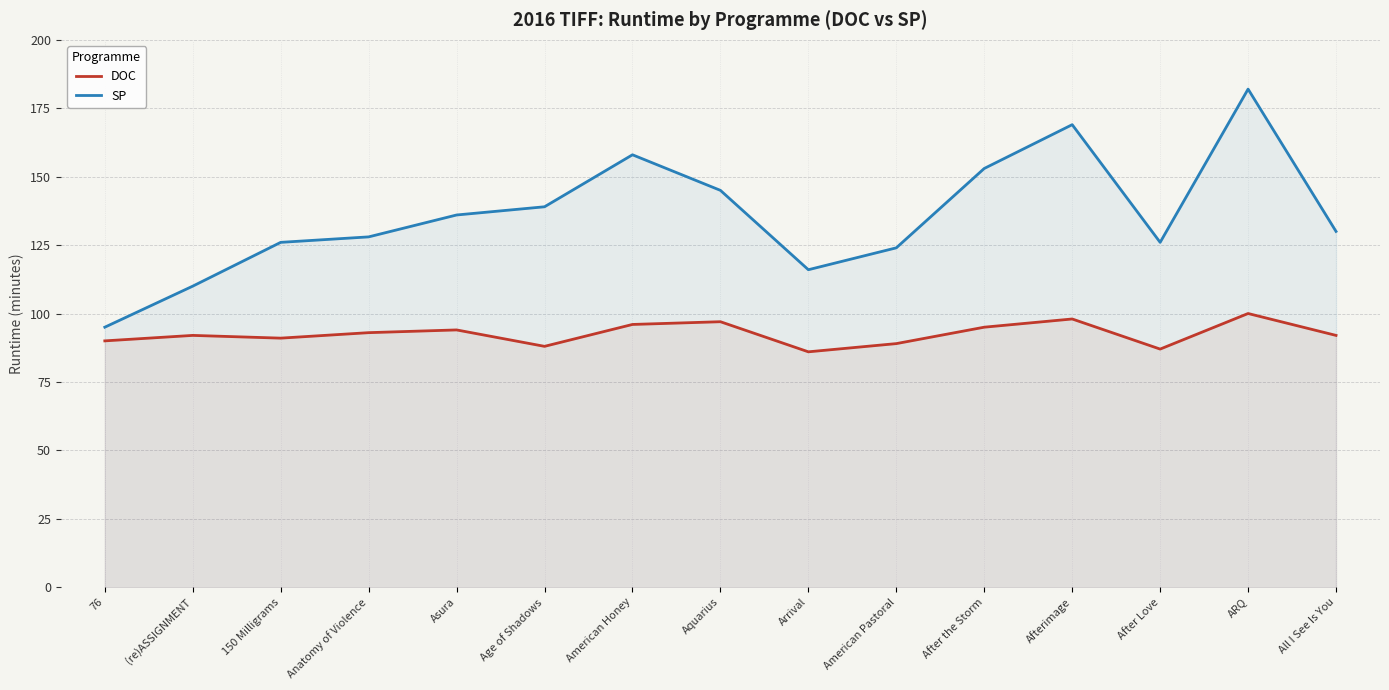

Count the number of categories in the chart.

15